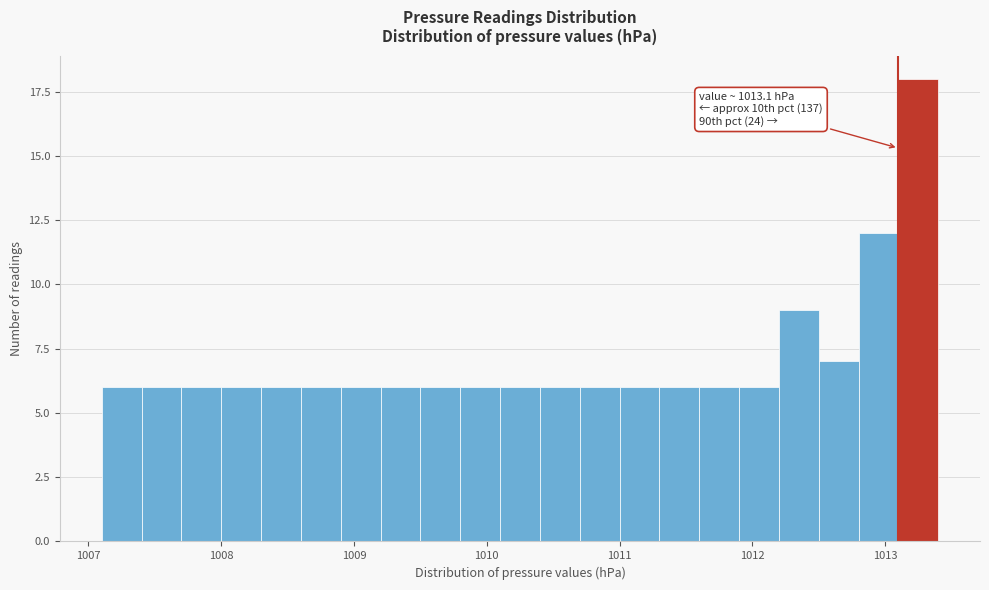

Around what value on the x-axis is the tallest bar? Give the approximate position of its centre, as read against the axis.

1013.3